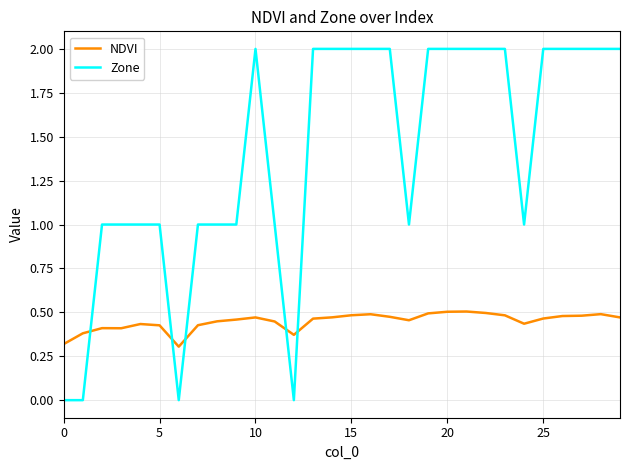

Which series has the widest spread of values?

Zone